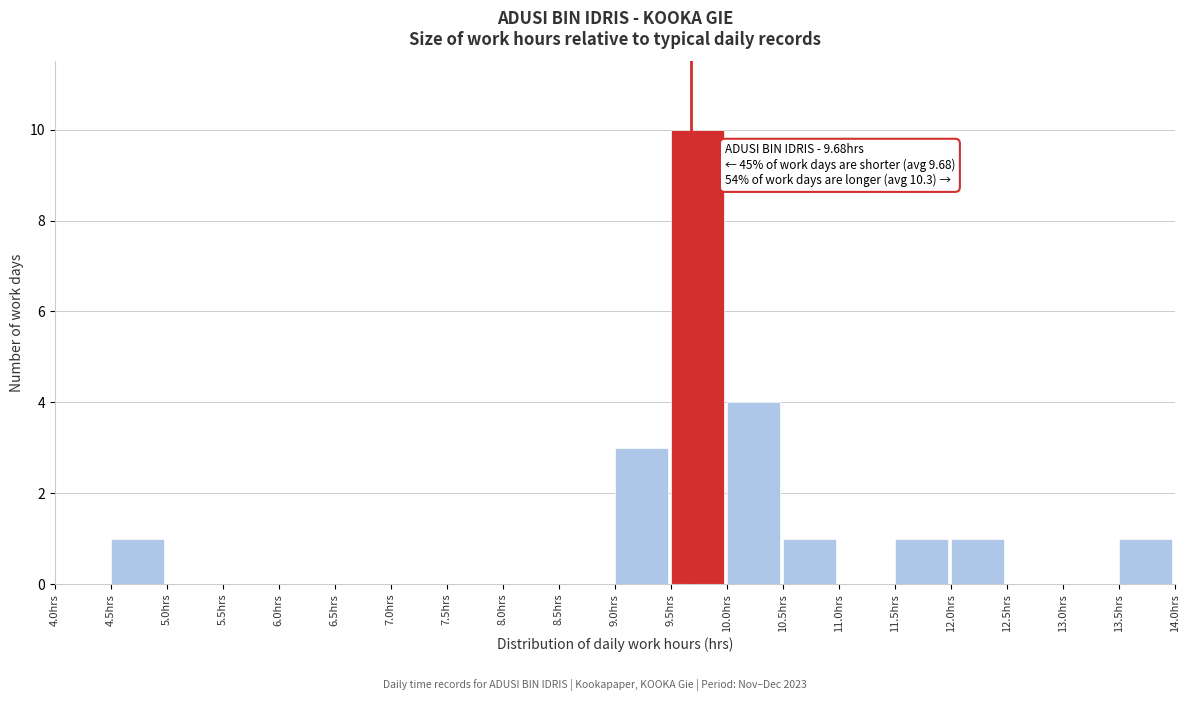

Which range on the x-axis has the tallest bar?

9.5 to 10.0